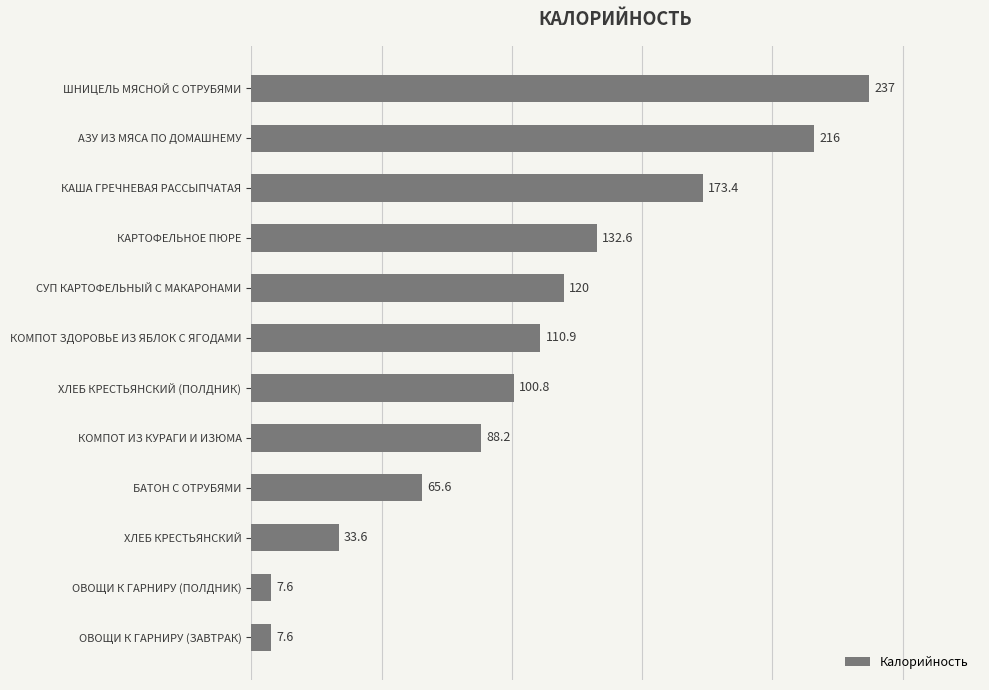

Reading bottom to top, what are all the values shown in this chart?

ОВОЩИ К ГАРНИРУ (ЗАВТРАК)=7.6	ОВОЩИ К ГАРНИРУ (ПОЛДНИК)=7.6	ХЛЕБ КРЕСТЬЯНСКИЙ=33.6	БАТОН С ОТРУБЯМИ=65.6	КОМПОТ ИЗ КУРАГИ И ИЗЮМА=88.2	ХЛЕБ КРЕСТЬЯНСКИЙ (ПОЛДНИК)=100.8	КОМПОТ ЗДОРОВЬЕ ИЗ ЯБЛОК С ЯГОДАМИ=110.9	СУП КАРТОФЕЛЬНЫЙ С МАКАРОНАМИ=120.0	КАРТОФЕЛЬНОЕ ПЮРЕ=132.6	КАША ГРЕЧНЕВАЯ РАССЫПЧАТАЯ=173.4	АЗУ ИЗ МЯСА ПО ДОМАШНЕМУ=216.0	ШНИЦЕЛЬ МЯСНОЙ С ОТРУБЯМИ=237.0